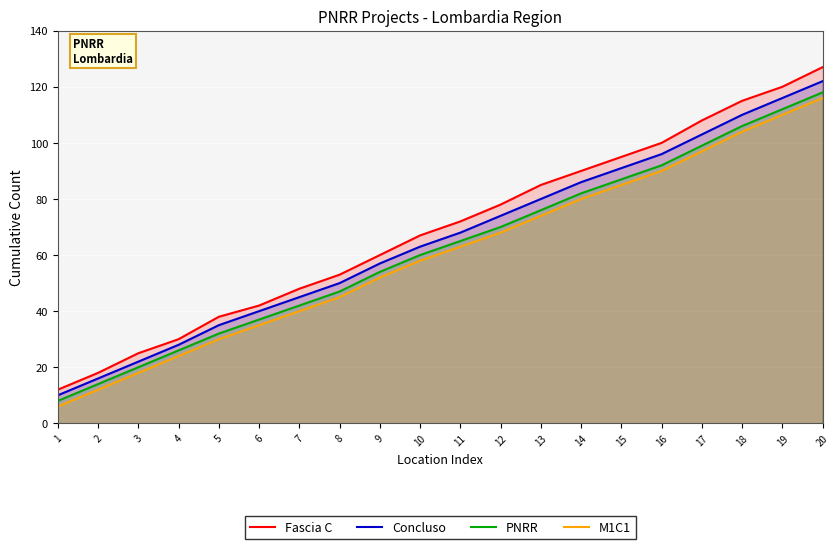

Rank the series by their average value, from lowest to highest.

M1C1, PNRR, Concluso, Fascia C